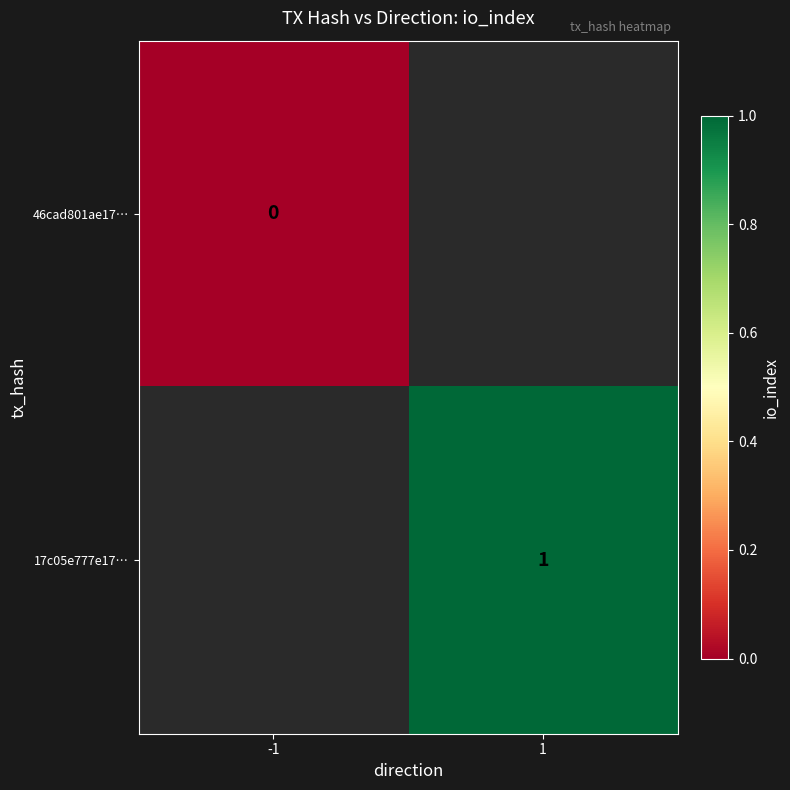

Is it true that 17c05e777e17… equals 1 at 1?

True